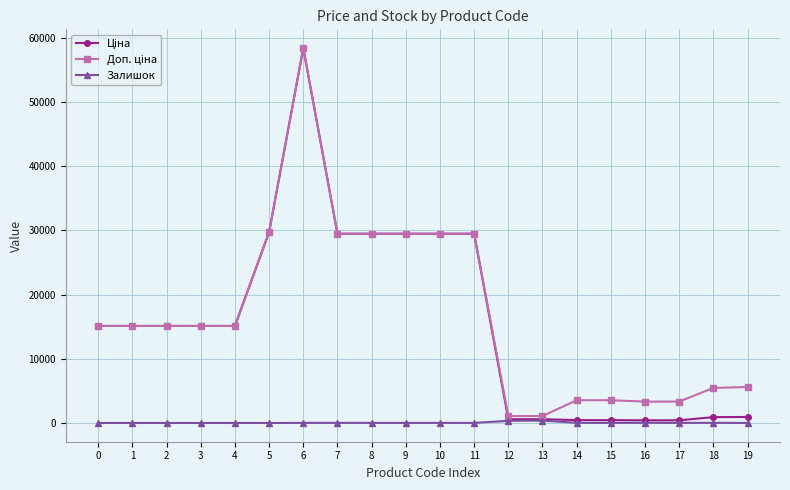

At which category is the sum across all series the highest?

6